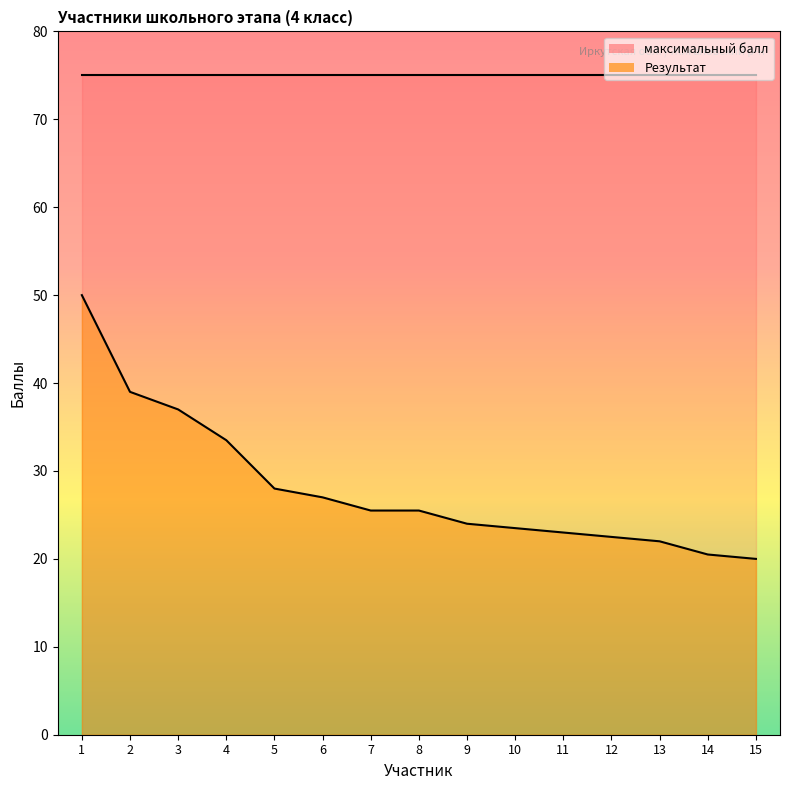

How many data points are less than 25?

7